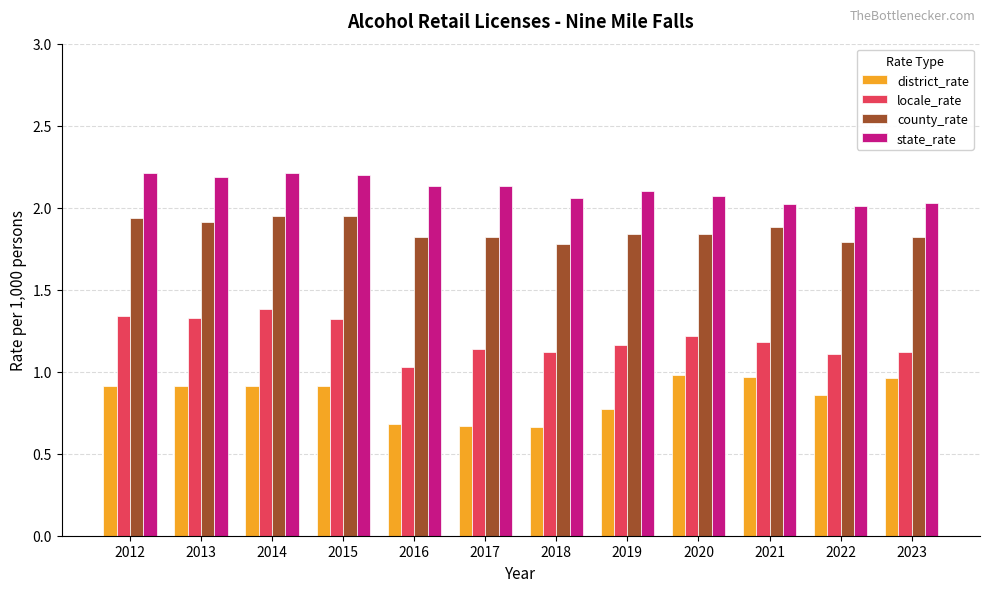

List the series in order of their peak value, lowest first.

district_rate, locale_rate, county_rate, state_rate